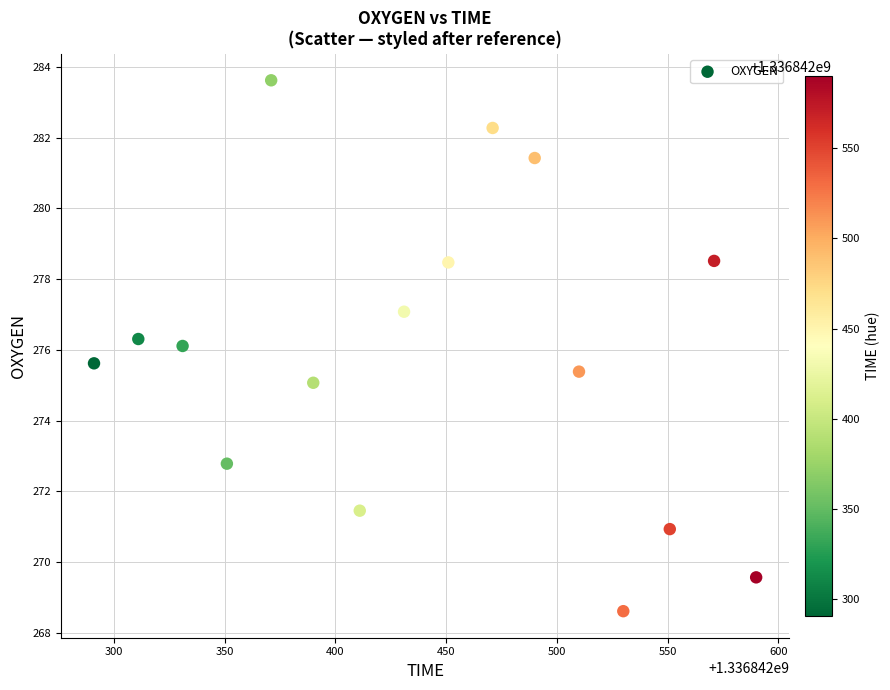

What is the range of X values (max minus min)?

299.0